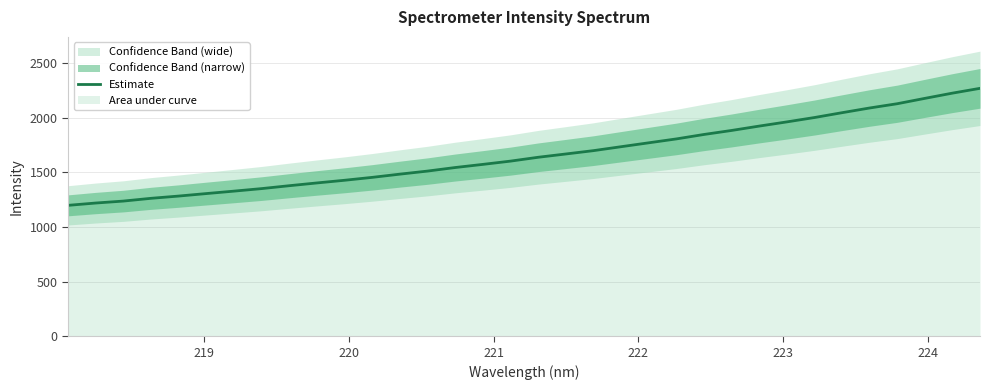

What is the value of the 21st point from the left?

1734.1